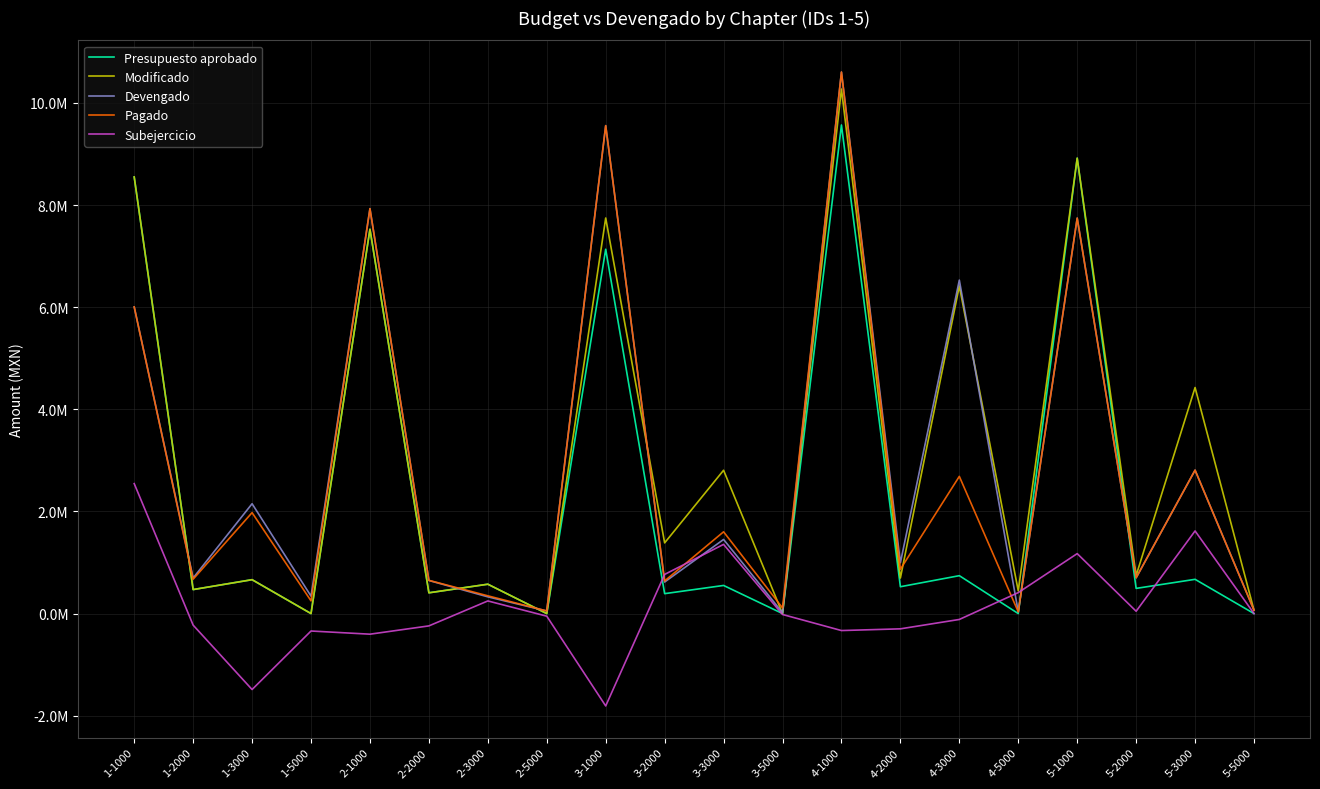

Is it true that Modificado equals 1052230.2 at 4-2000?

False